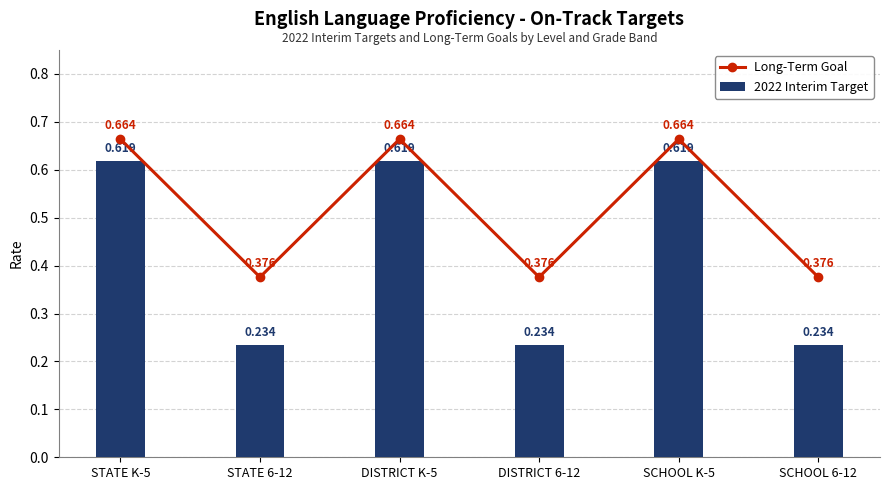

Is the value of 2022 Interim Target at DISTRICT 6-12 greater than the value of Long-Term Goal at SCHOOL K-5?

No